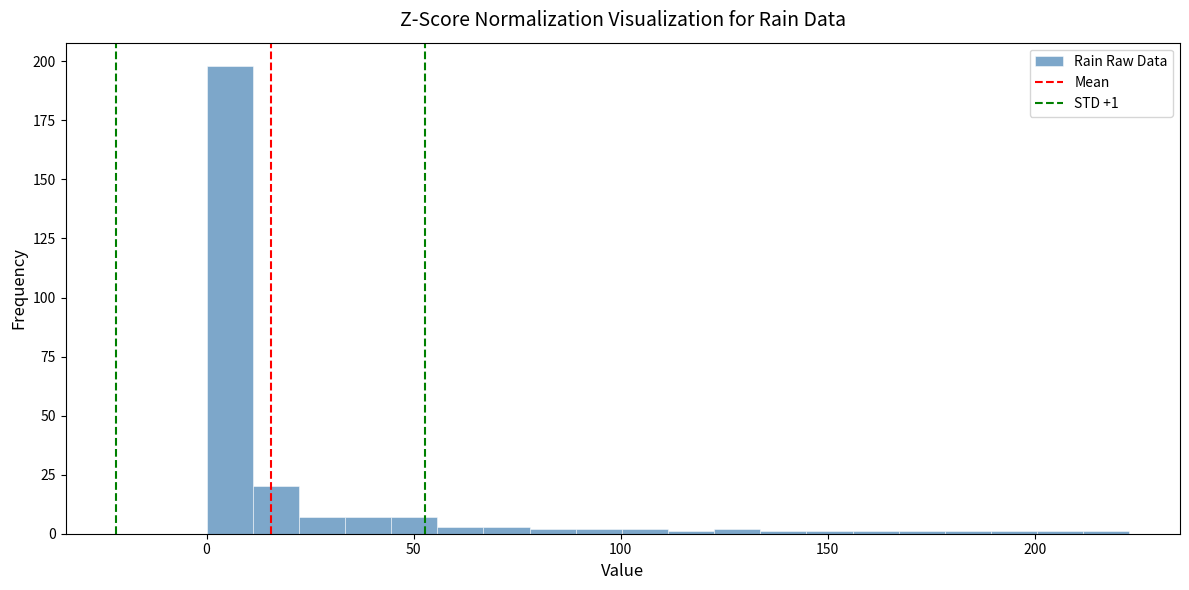

Read against the x-axis, roughly where is the centre of the tallest bar?

5